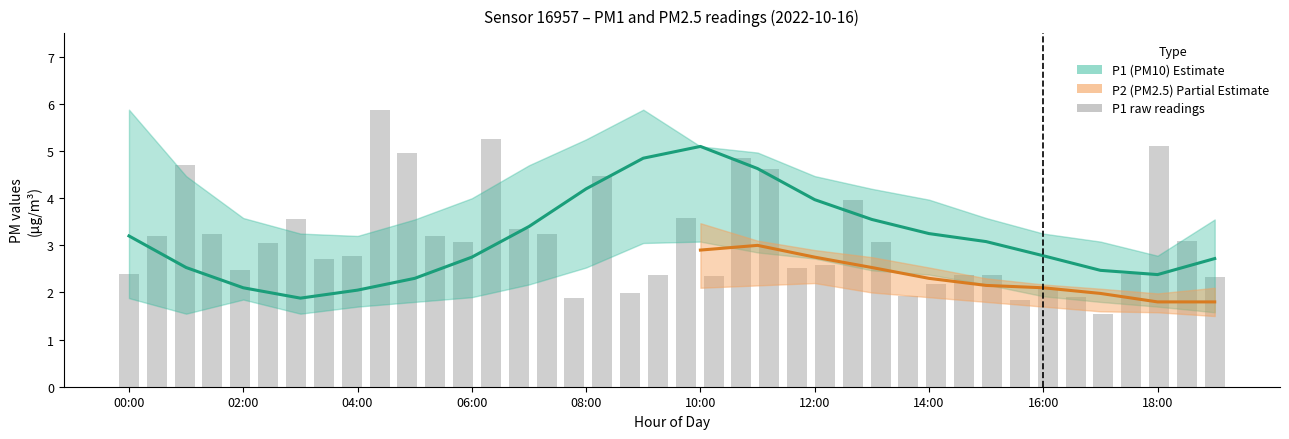

Read the P1_lower value at 09:00.

3.0